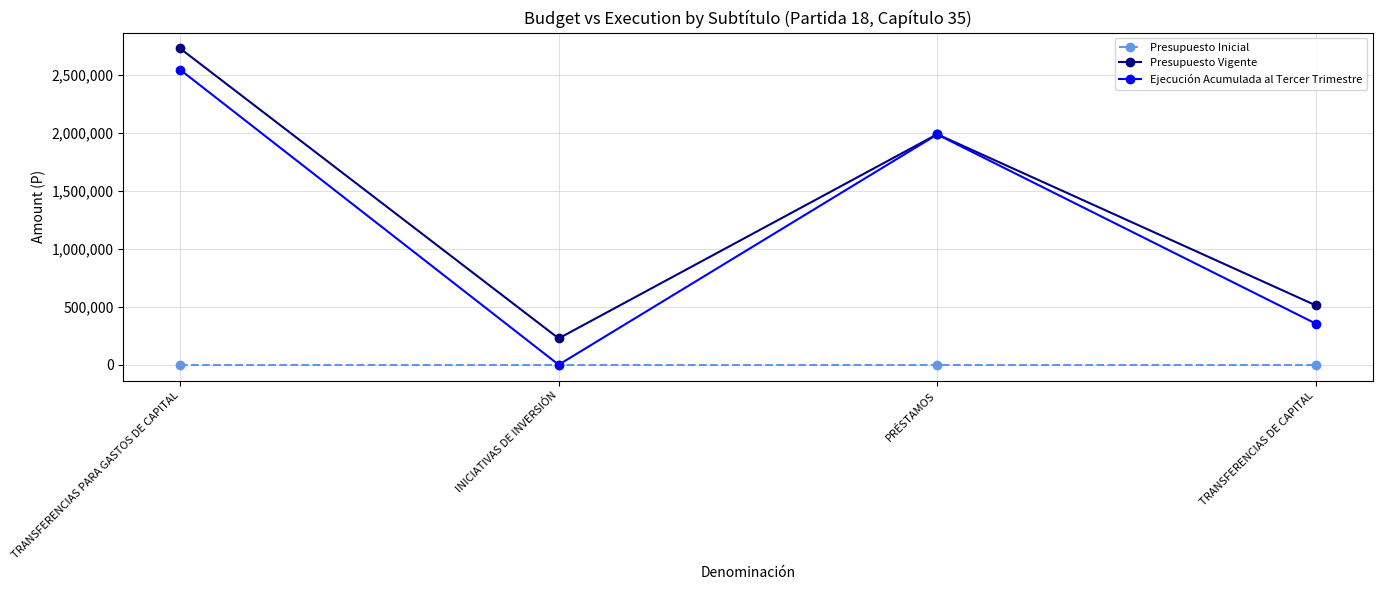

What is the label of the 3rd point from the left?

PRÉSTAMOS